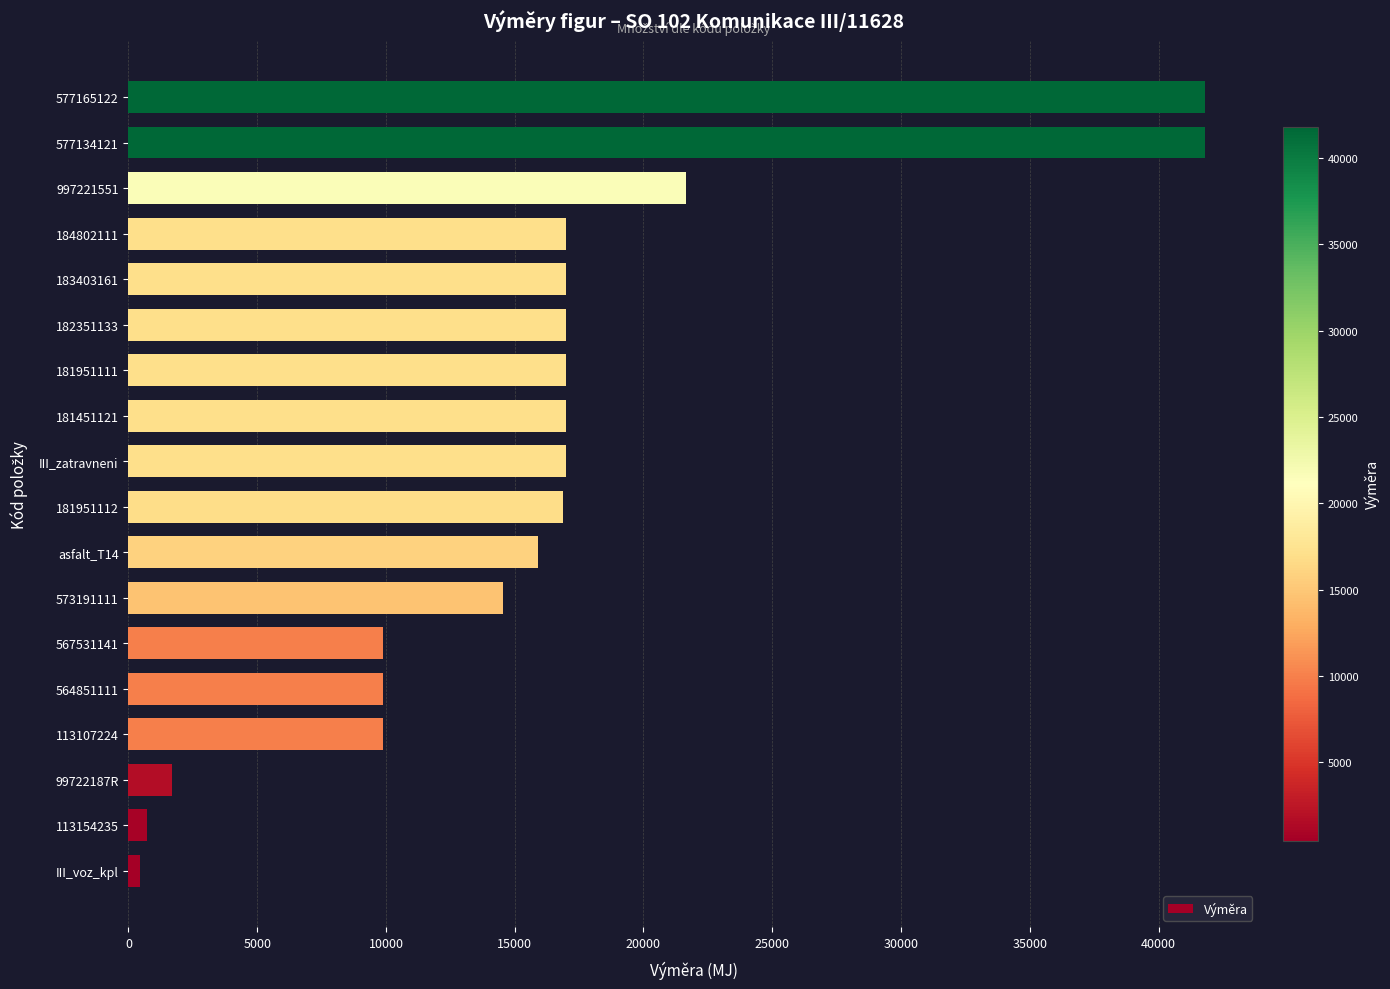

Where is the data nearest to the value 21127?

997221551